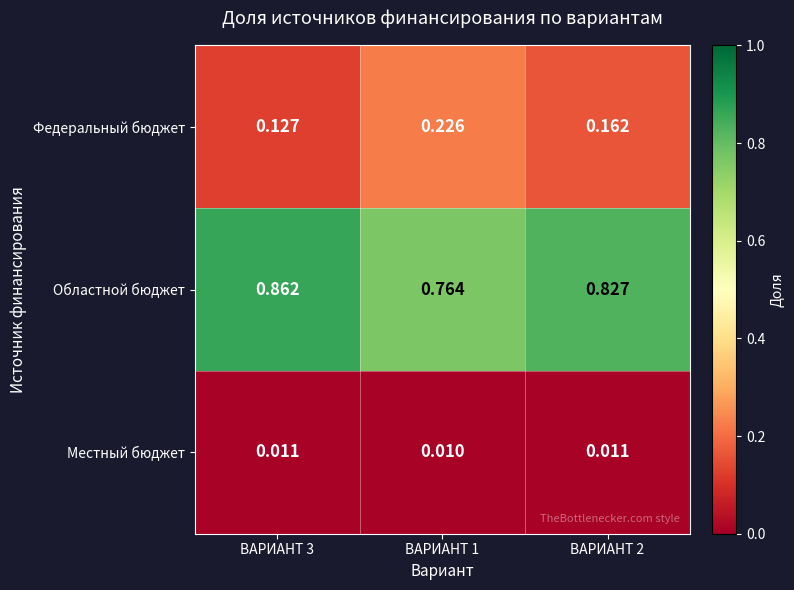

Rank the series at ВАРИАНТ 1 from highest to lowest value.

Областной бюджет, Федеральный бюджет, Местный бюджет